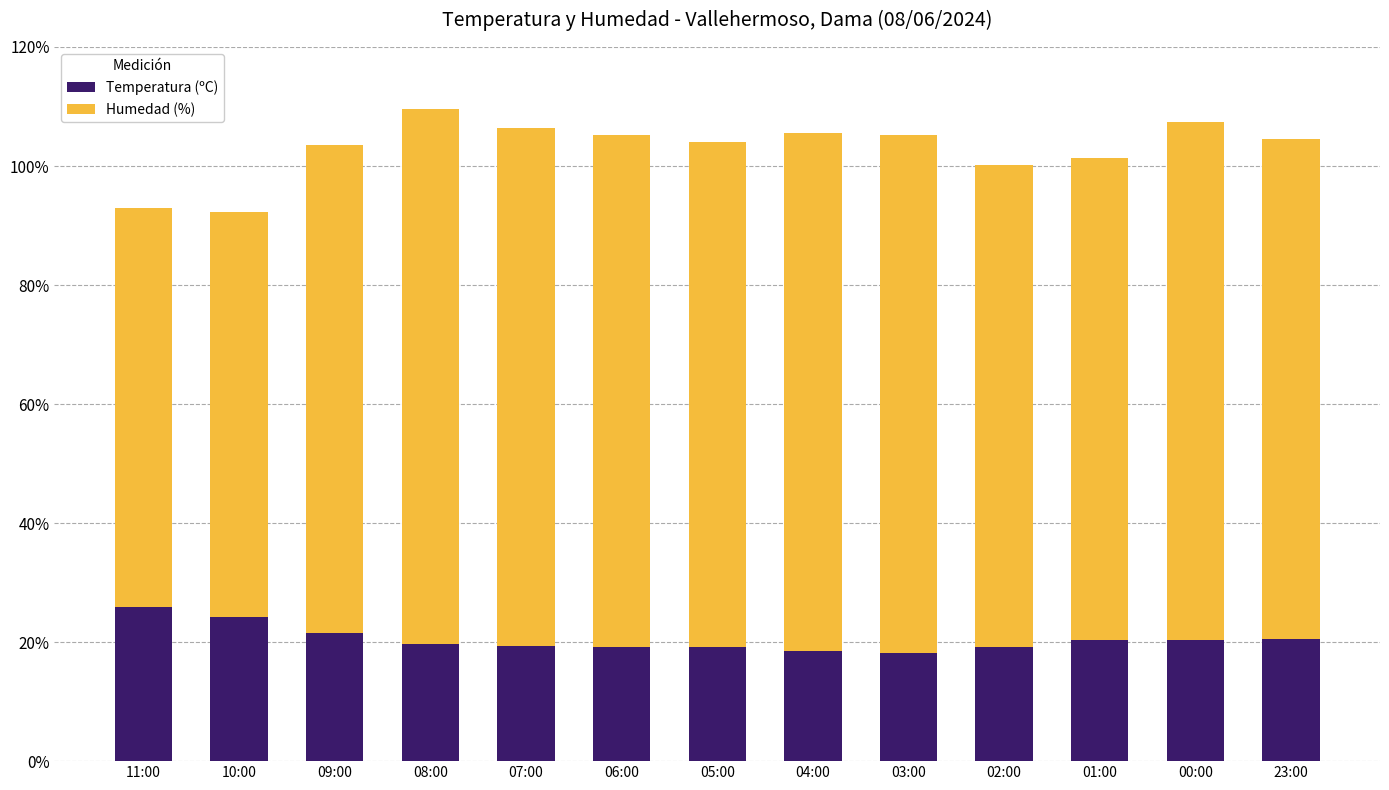

How many categories are shown in the chart?

13